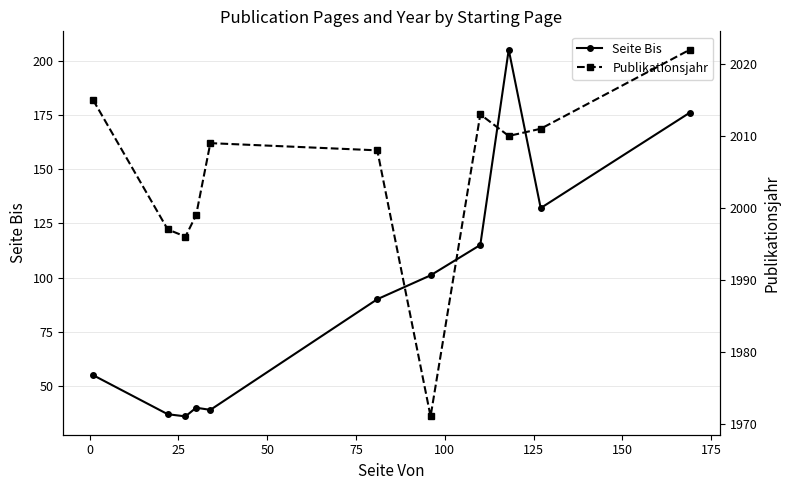

Which series has the largest total across all categories?

Publikationsjahr